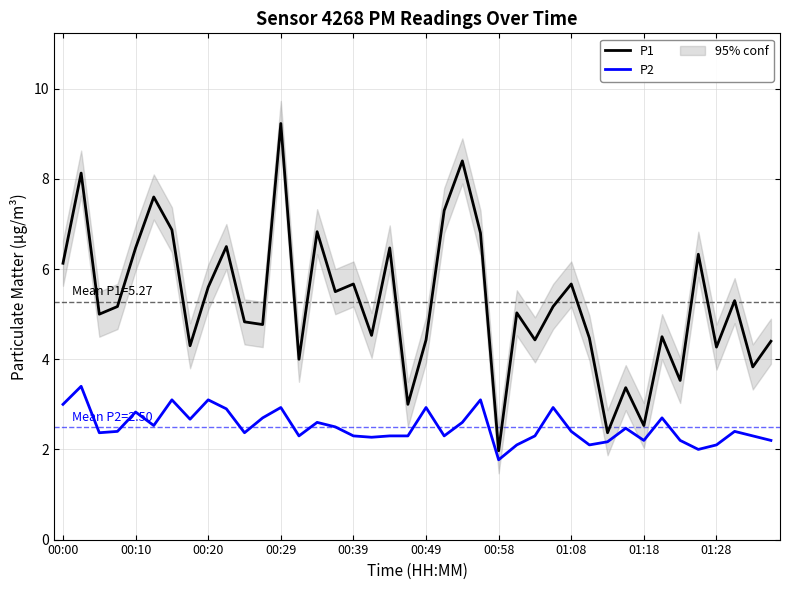

What are all the series names shown in the legend?

P1, P2